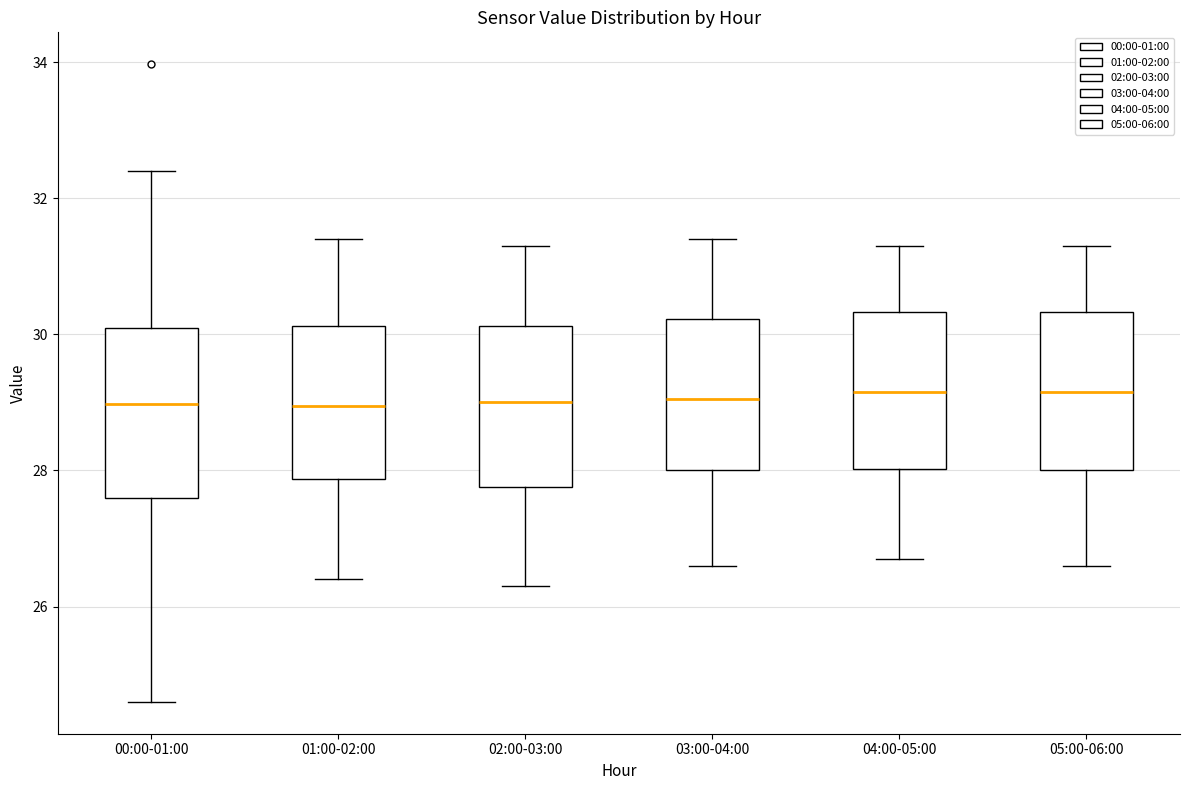

Where does the lower whisker of the box for 04:00-05:00 end on the y-axis? The values are not printed on the chart, so give them approximately, as read against the axis.

26.8